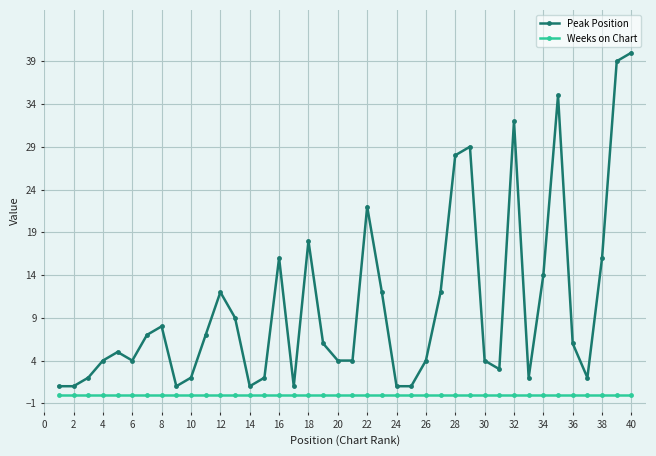

Which series has the largest total across all categories?

Peak Position